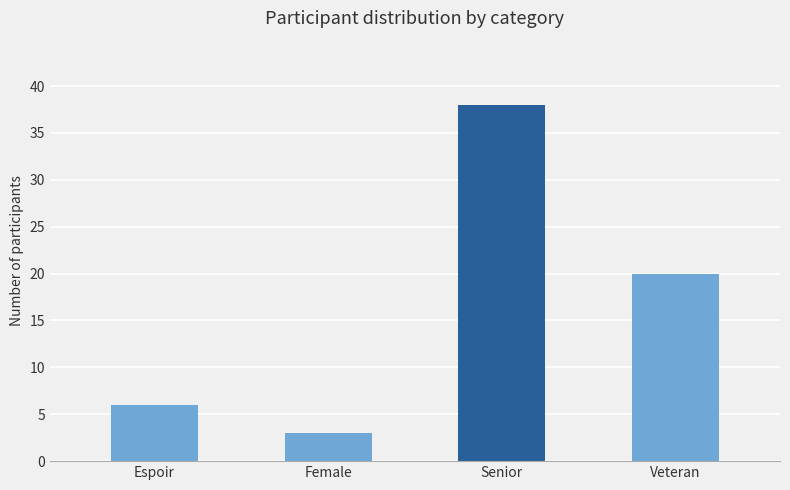

List the labels in order of value, smallest first.

Female, Espoir, Veteran, Senior